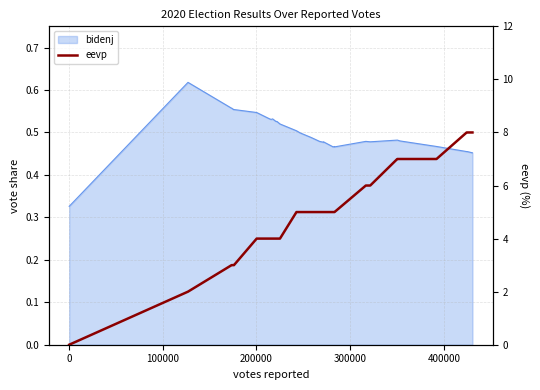

What is the difference between the maximum and minimum values?

8